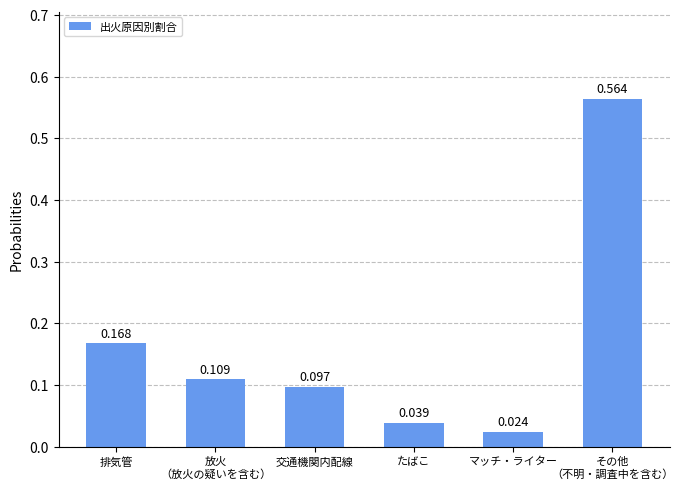

Rank the categories by value from lowest to highest.

マッチ・ライター, たばこ, 交通機関内配線, 放火
（放火の疑いを含む）, 排気管, その他
（不明・調査中を含む）